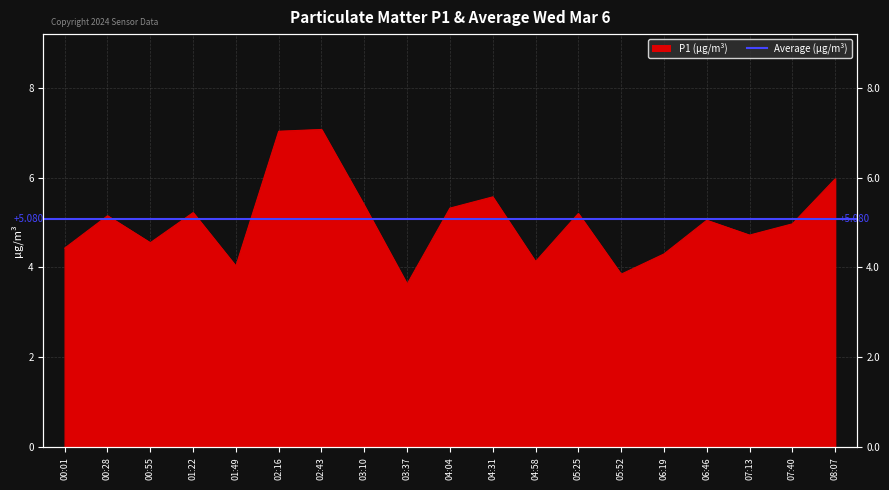

What is the value of the 1st point from the left?

4.4